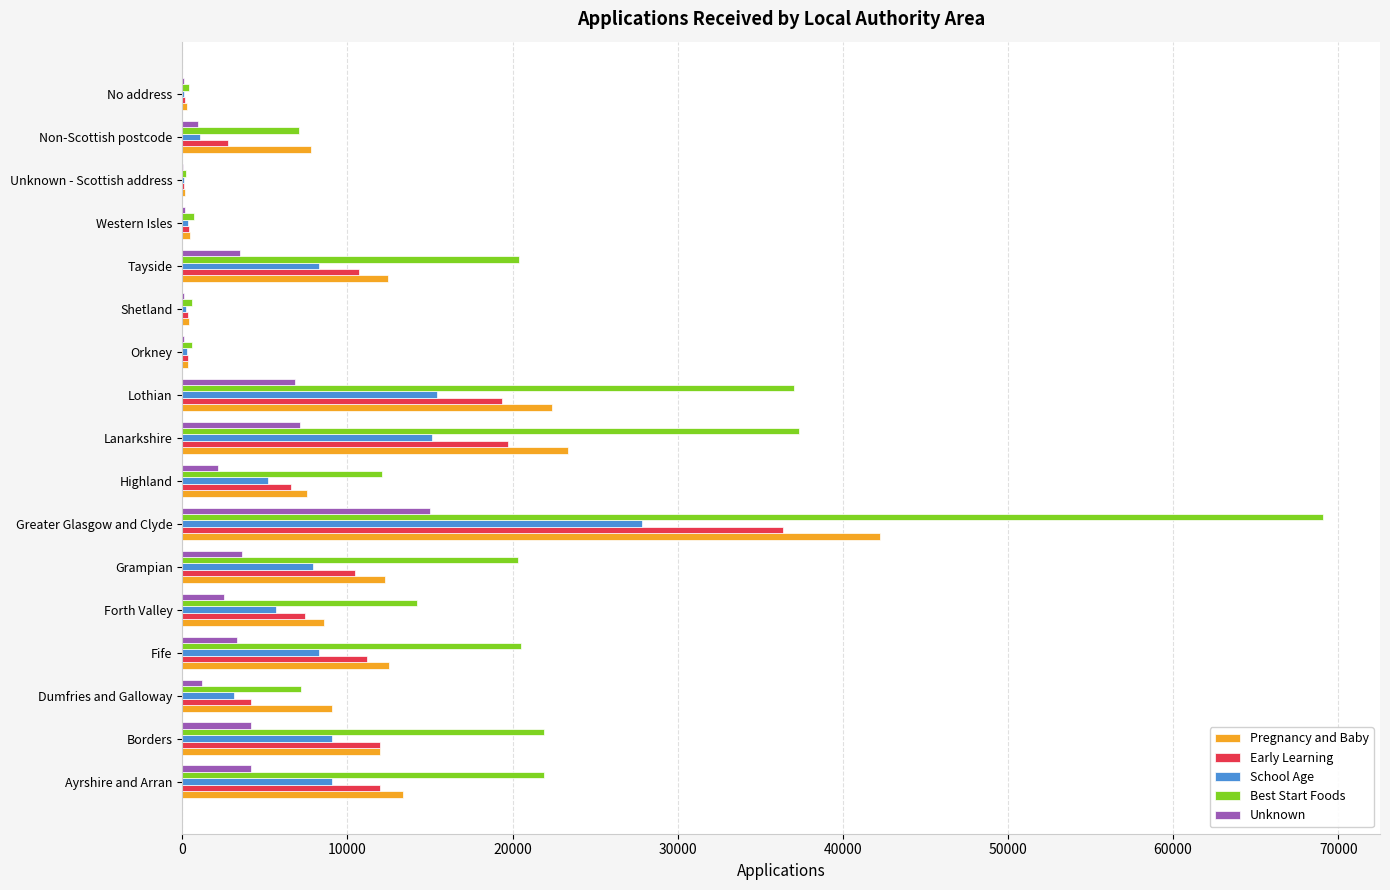

The Early Learning series shows 10445 at Grampian. True or false?

True